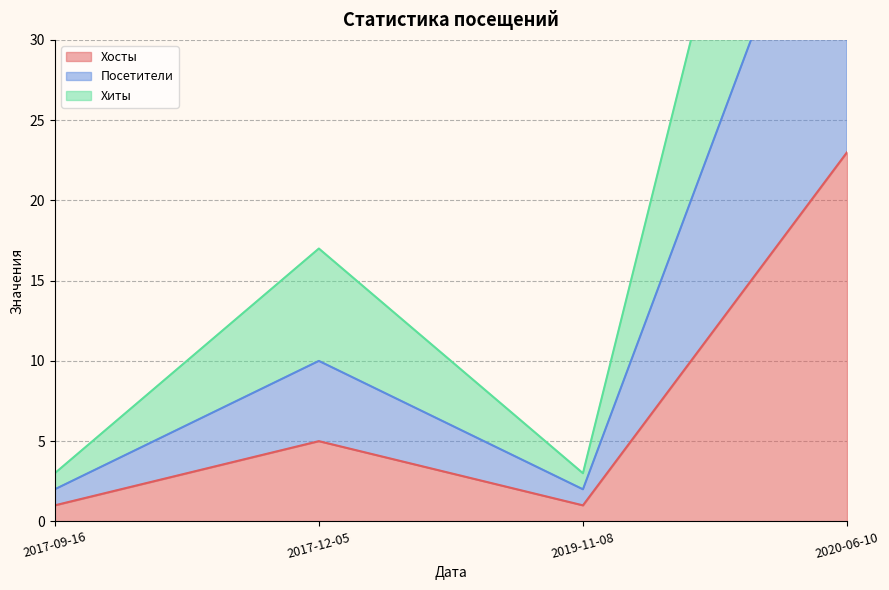

The value of Хиты at 2019-11-08 is 3. True or false?

True